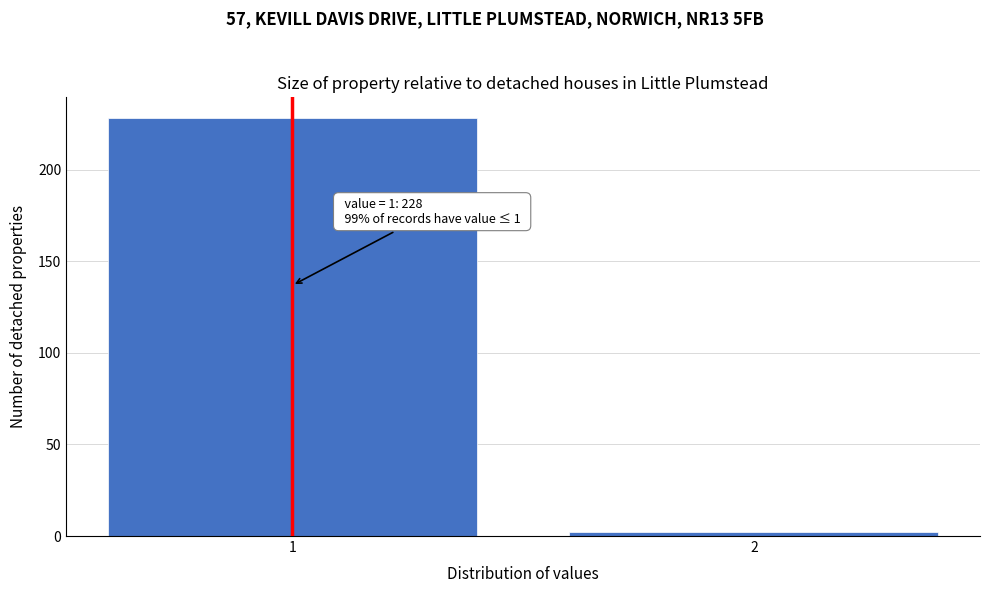

Reading right to left, what are all the values shown in this chart?

2=2	1=228